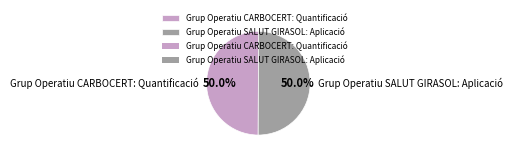

To the nearest percent, what is the average slice percentage?

50%